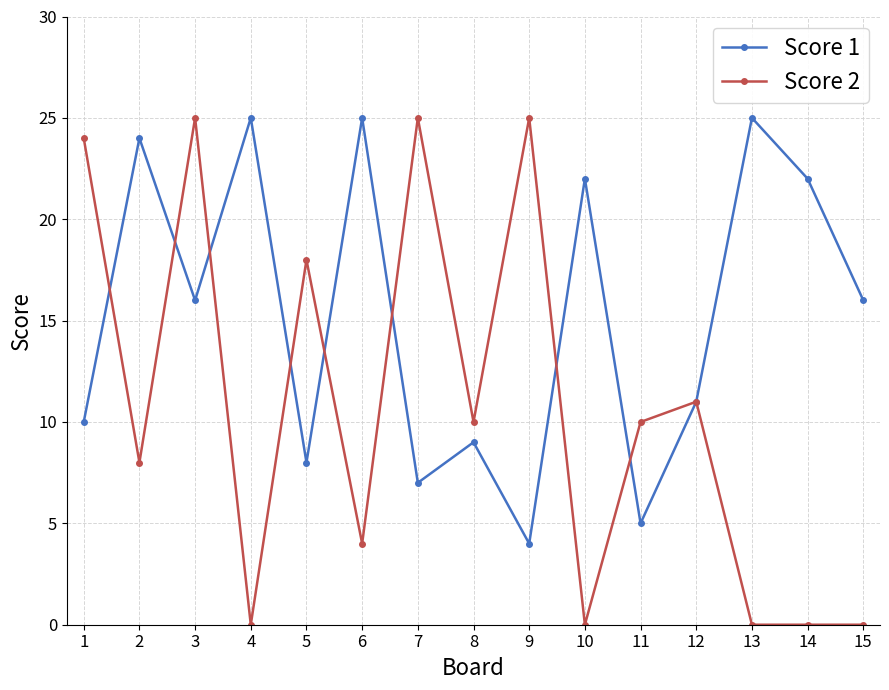

What is the value of the Score 1 point at the 10th from the left?

22